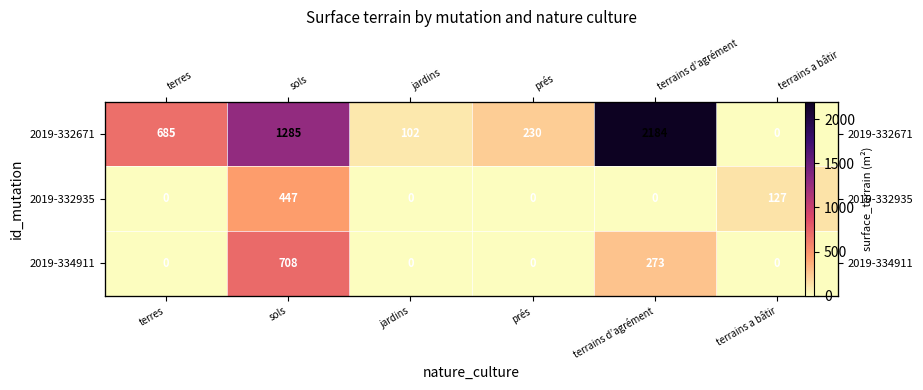

At which category is the sum across all series the highest?

terrains d’agrément